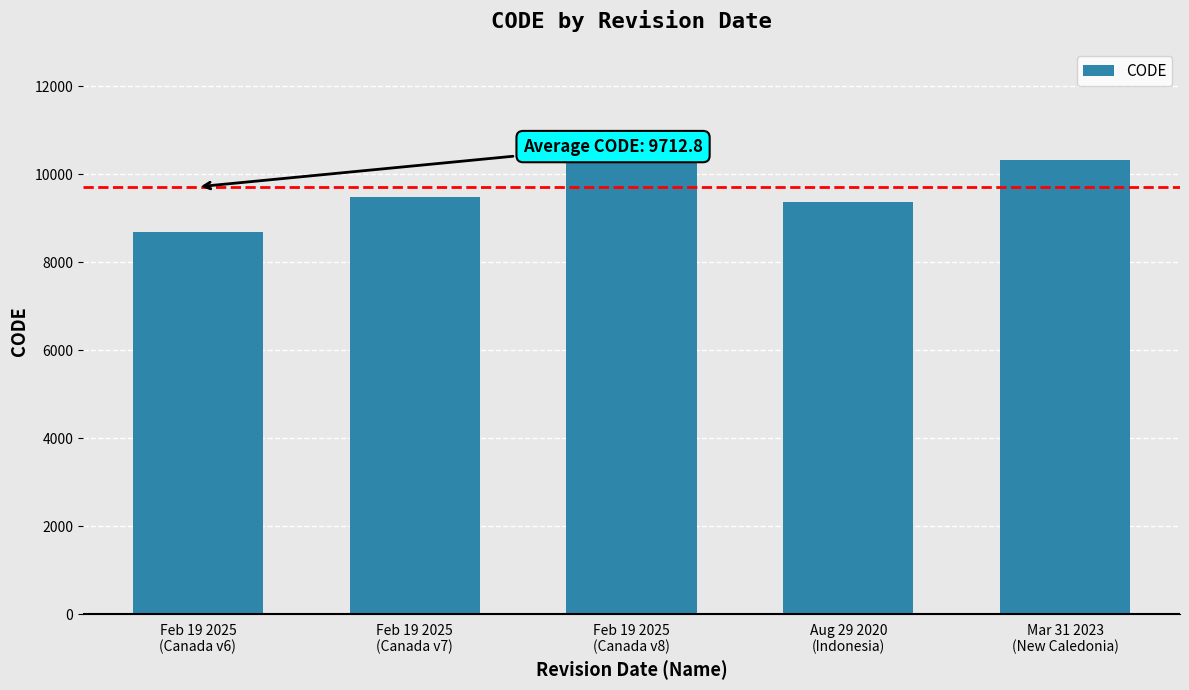

What is the label of the 1st bar from the left?

Feb 19 2025
(Canada v6)